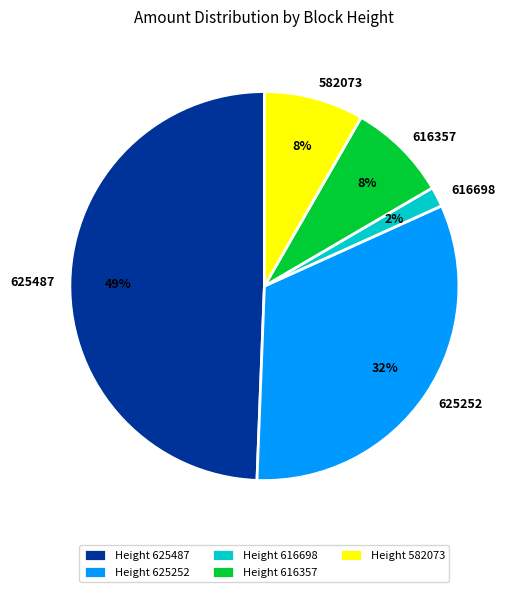

Is there a majority slice in this chart?

No